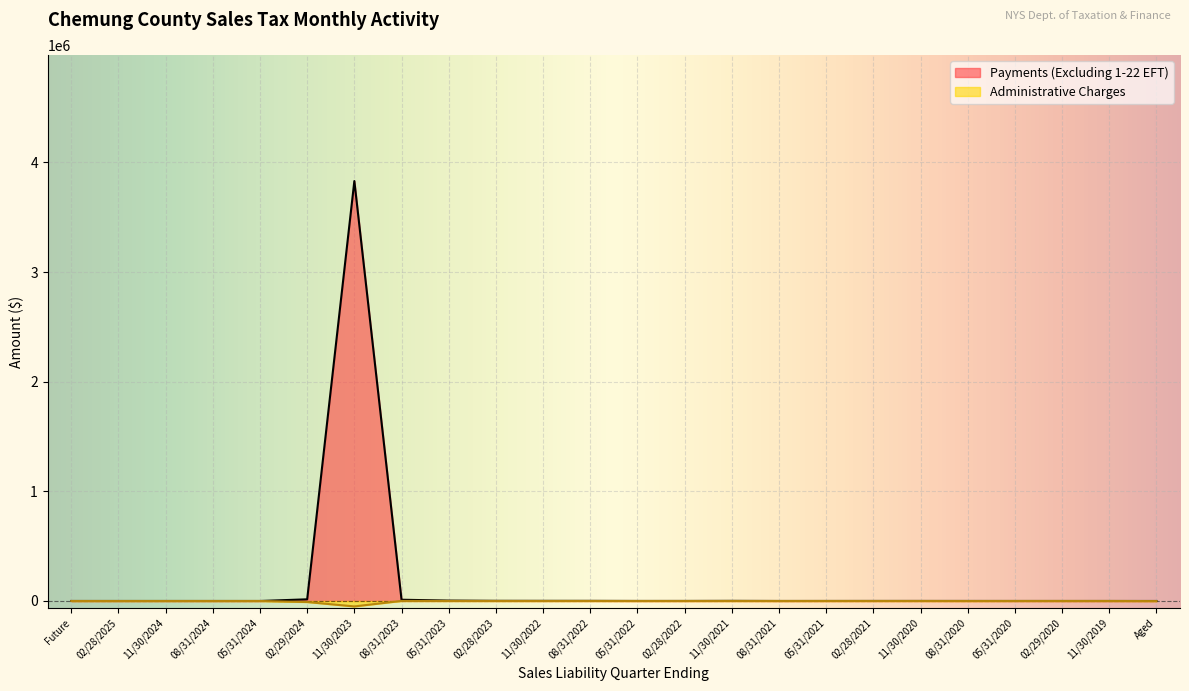

Between 08/31/2021 and Future, which is larger?

08/31/2021